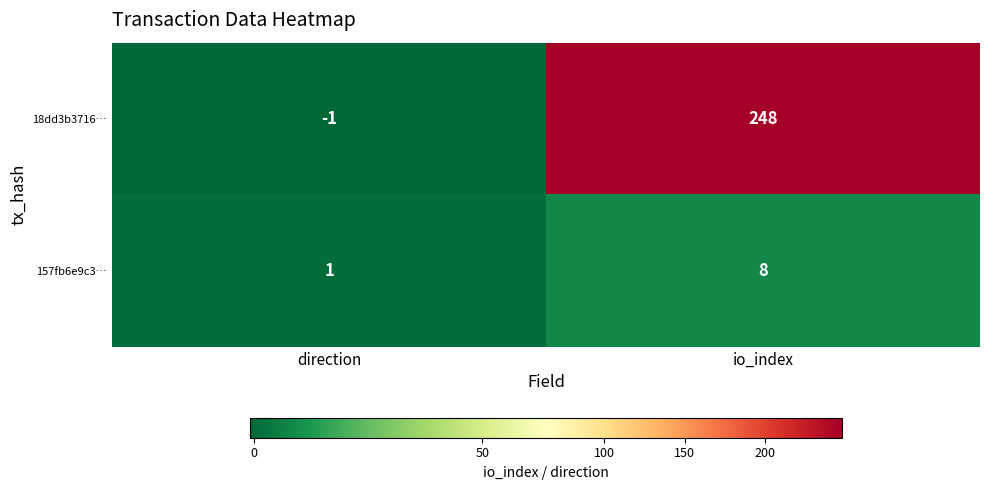

What is the highest value of the 157fb6e9c3… series?

8